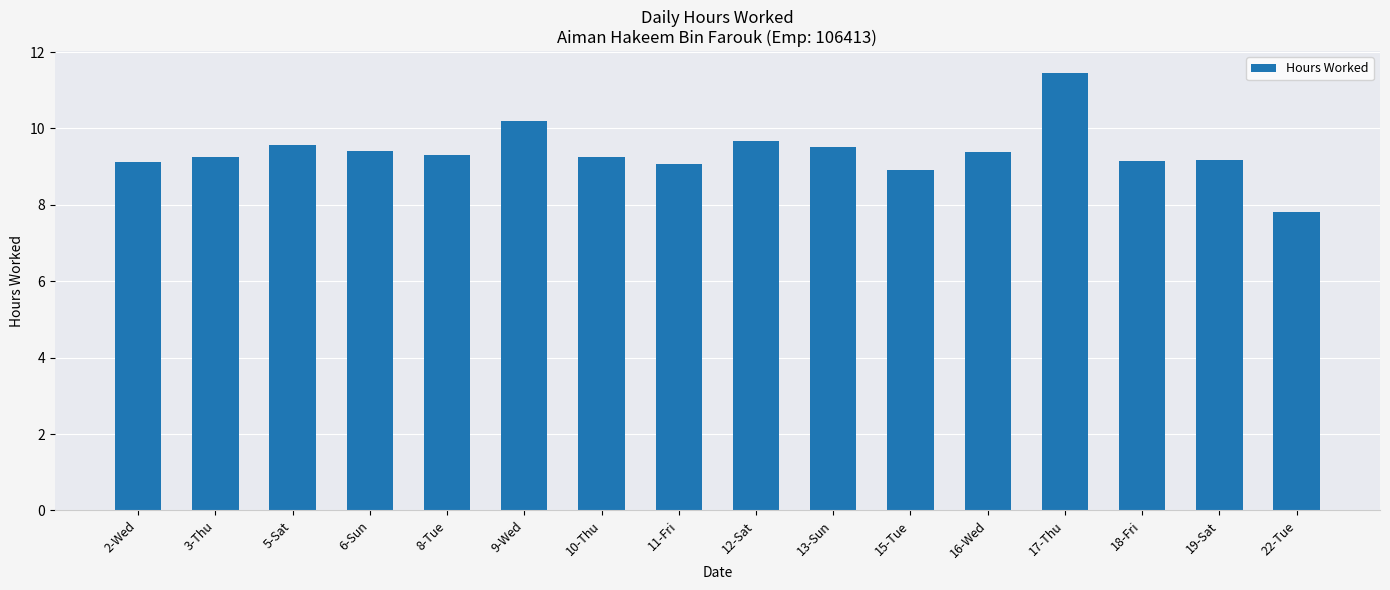

What is the approximate value at 15-Tue?

8.9